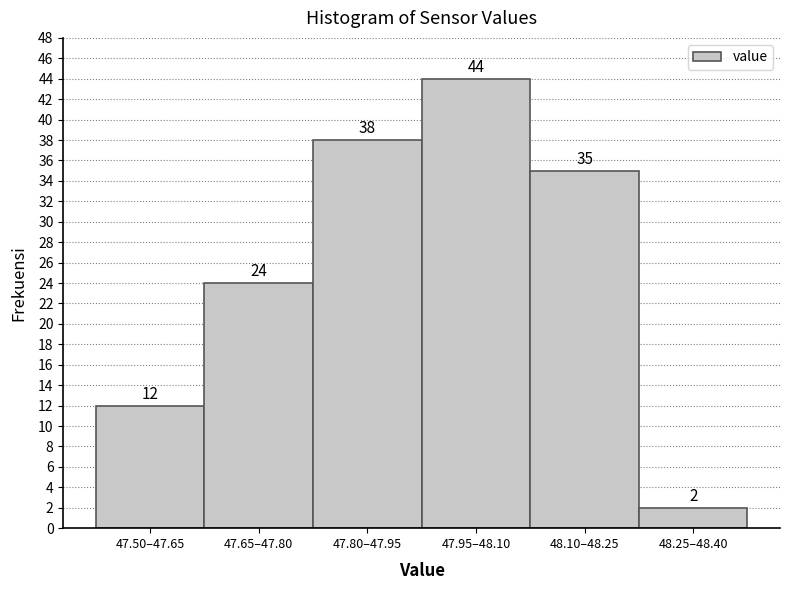

Reading right to left, list all the values displayed in this chart.

48.25–48.40=2	48.10–48.25=35	47.95–48.10=44	47.80–47.95=38	47.65–47.80=24	47.50–47.65=12